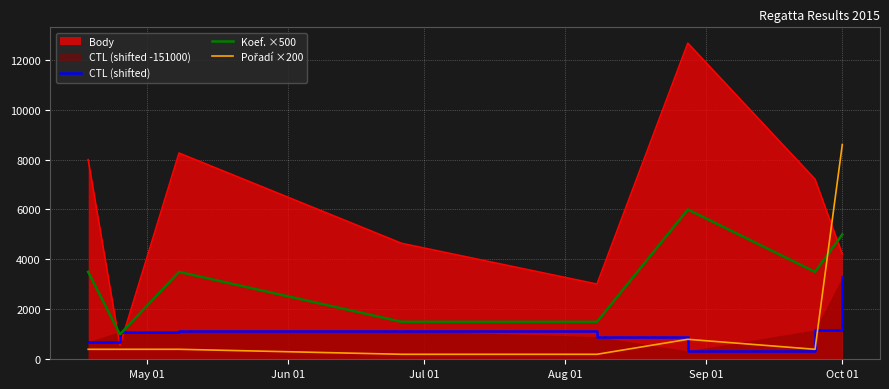

What is the maximum value shown in the chart?

12663